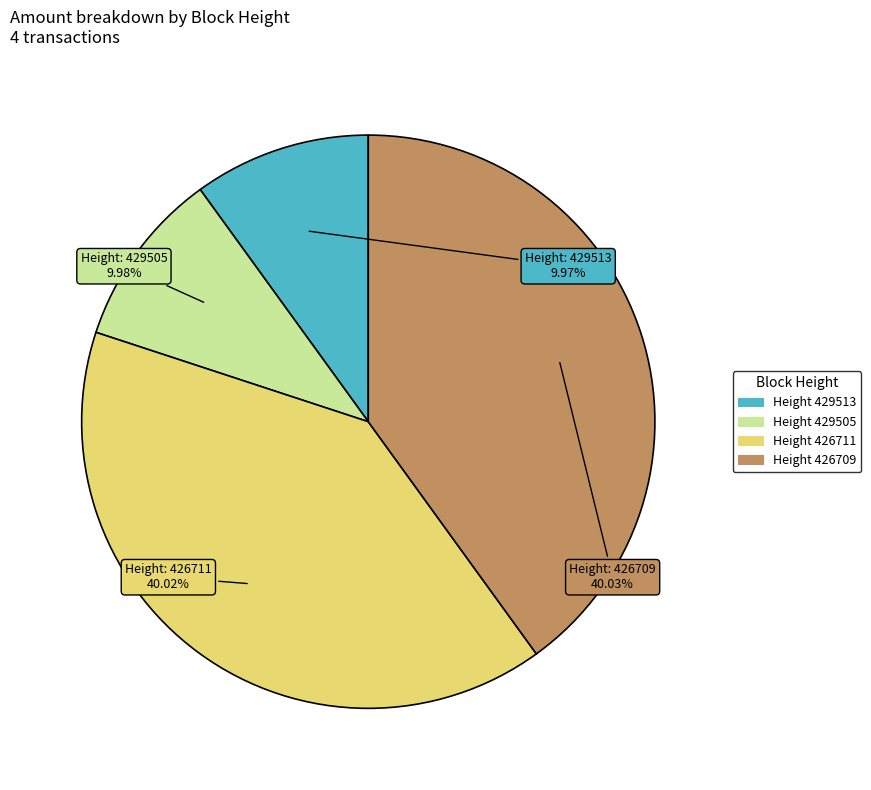

Is there any slice that represents more than half of the pie?

No